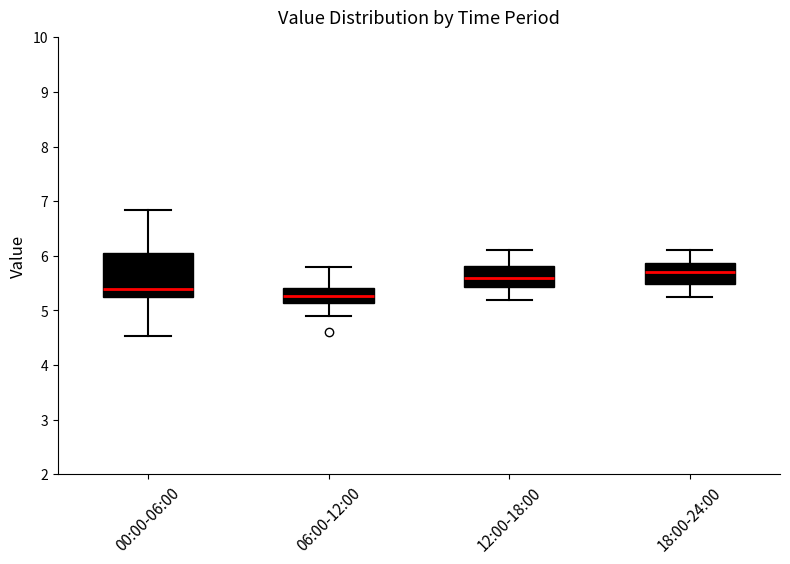

Which box is the tallest, from its lower edge to its upper edge?

00:00-06:00